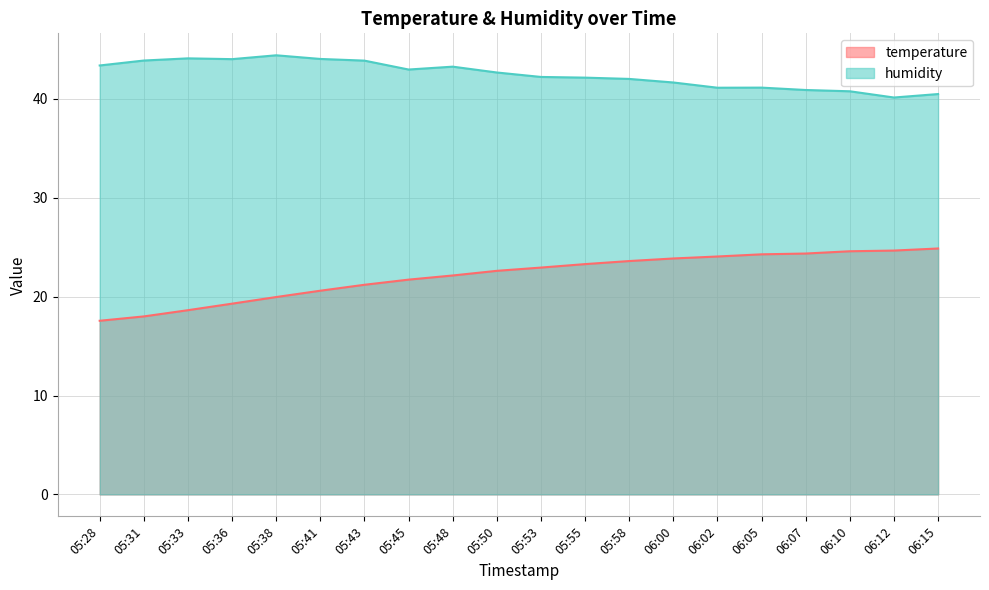

What is the label of the 15th point from the right?

05:41